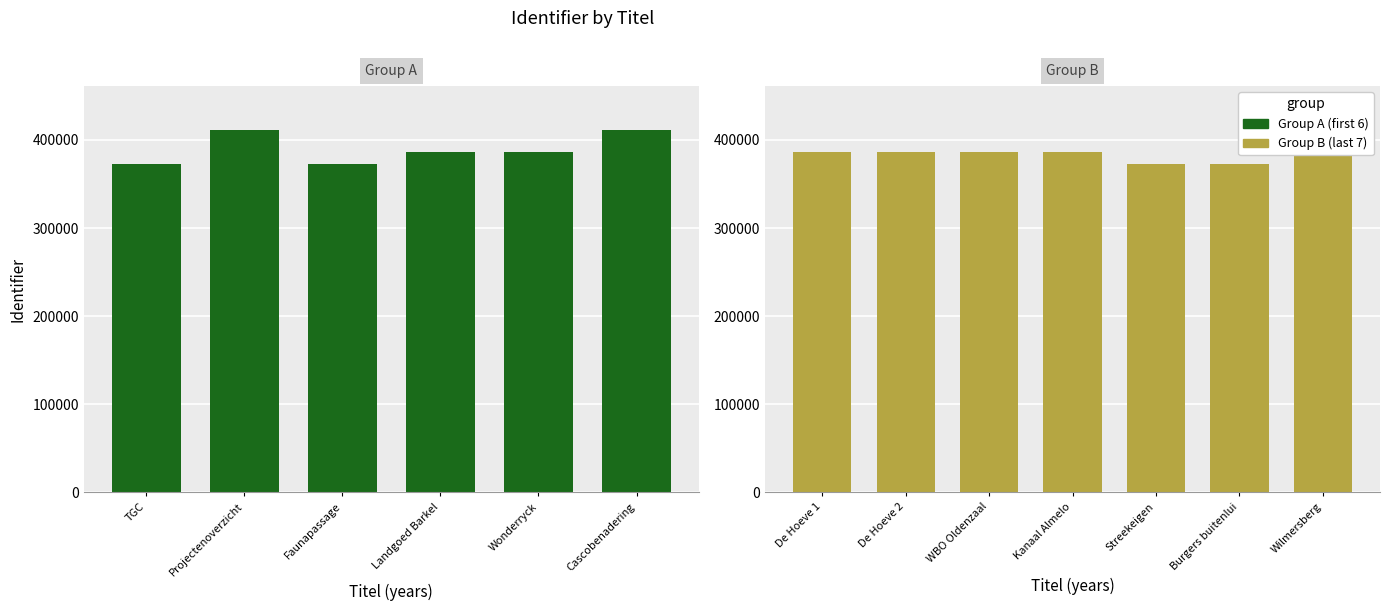

What position from the right is Landgoed Barkel?

10